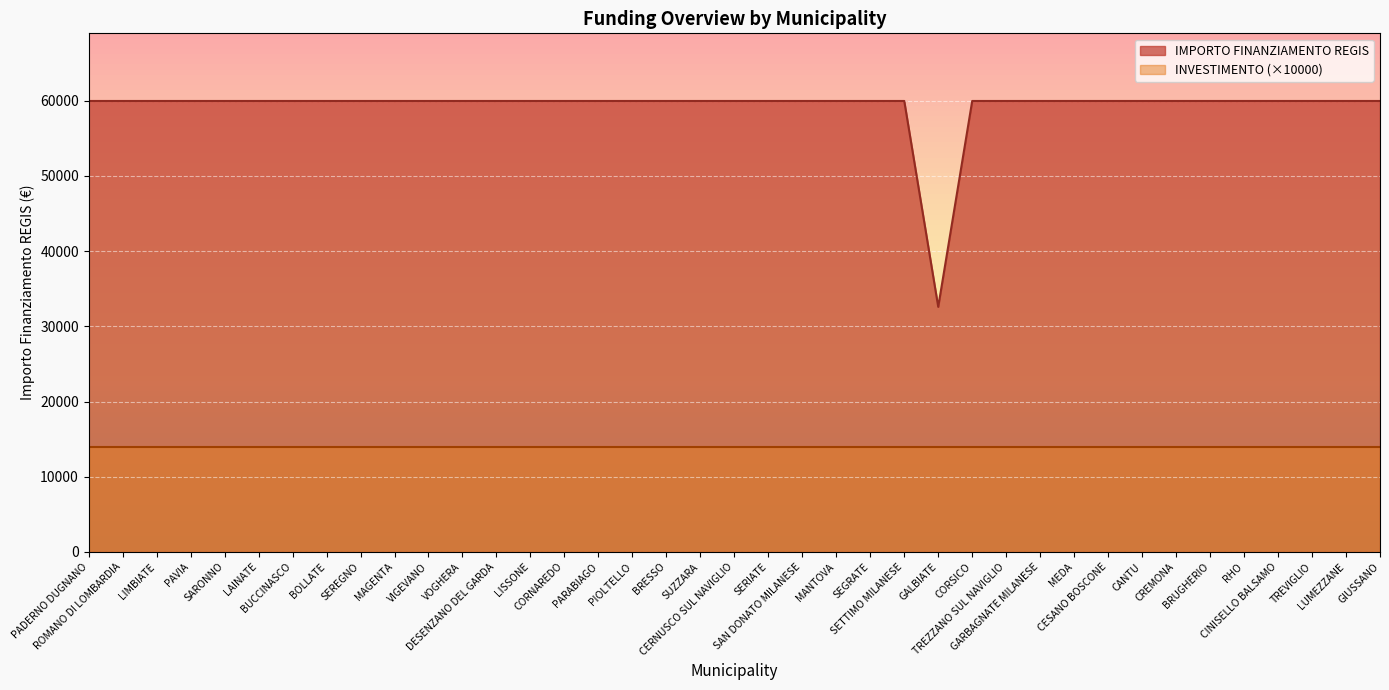

How many interior local valleys (lower than both neighbors) does the data have?

1